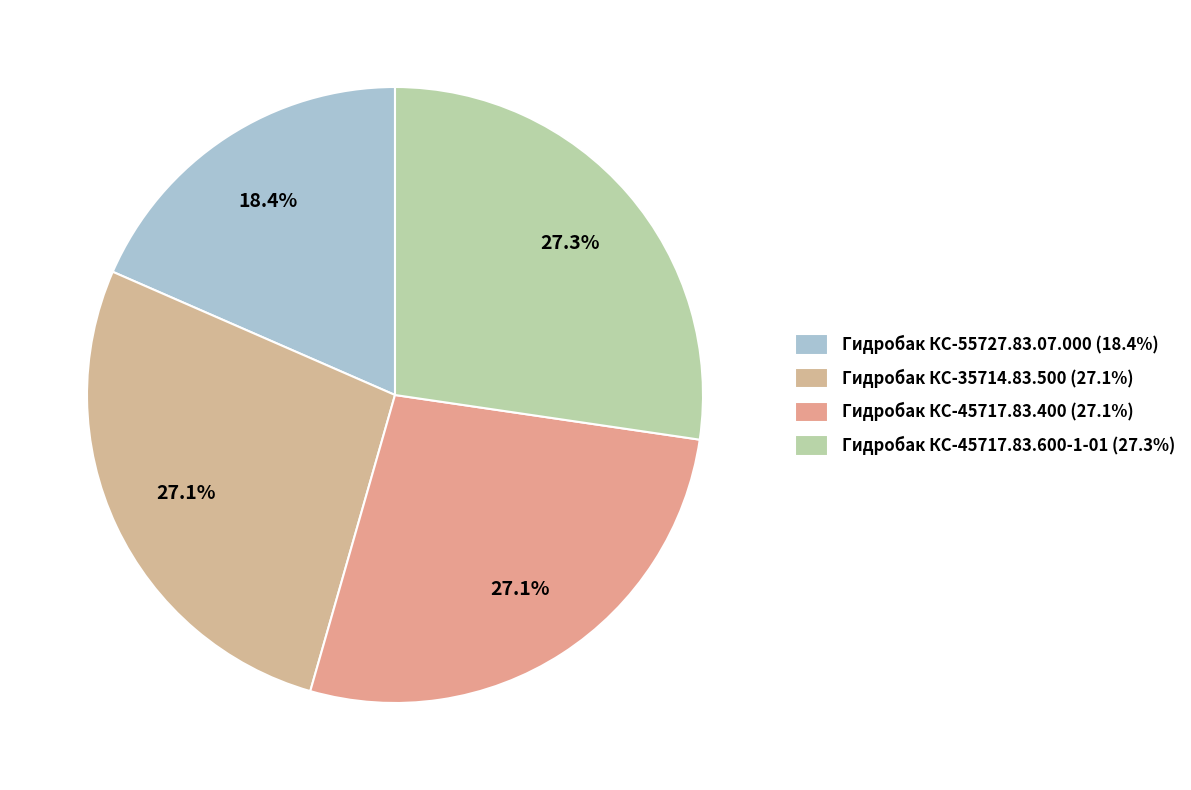

Which category has the smallest portion of the pie?

Гидробак КС-55727.83.07.000